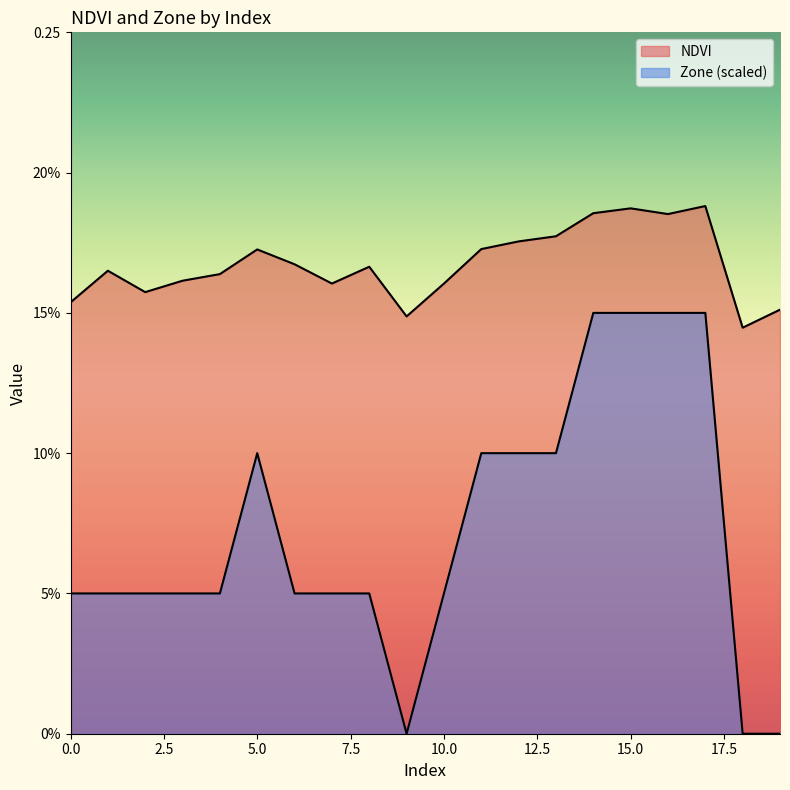

Which label corresponds to the smallest value in the chart?

9